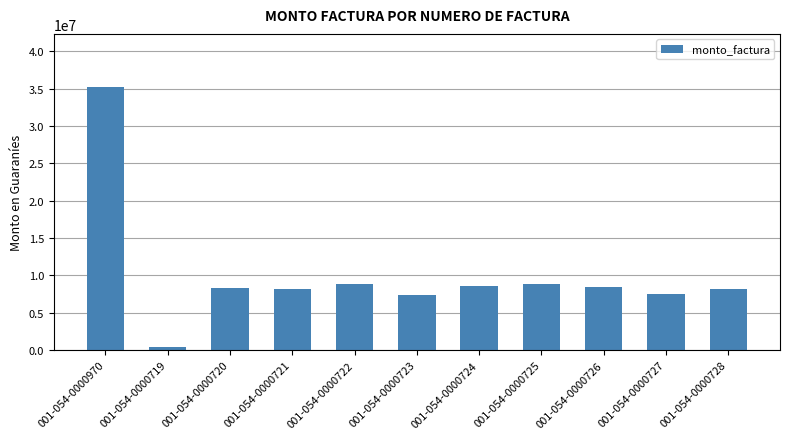

What is the difference between the second highest and second lowest values?

1435000